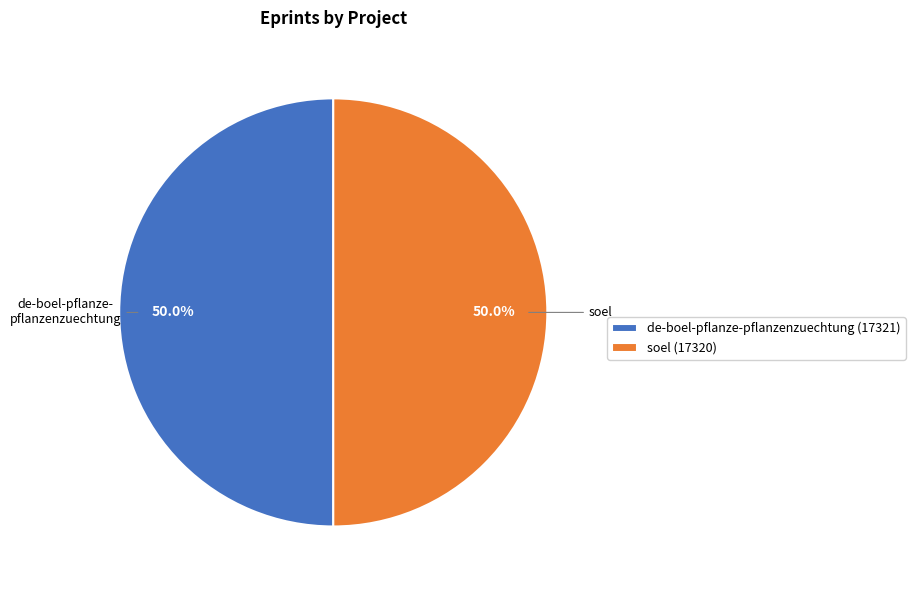

To the nearest percent, what is the combined percentage of de-boel-pflanze-pflanzenzuechtung and soel?

100%